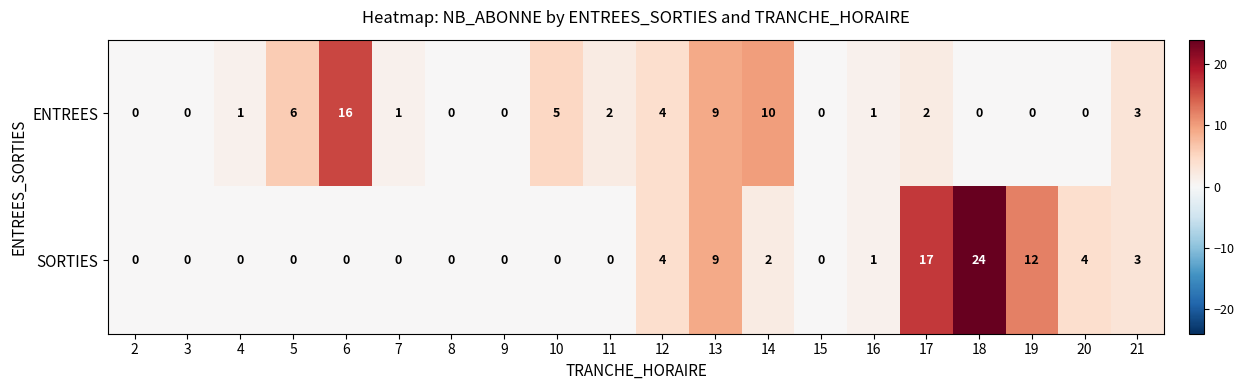

List the series in order of their peak value, highest first.

SORTIES, ENTREES